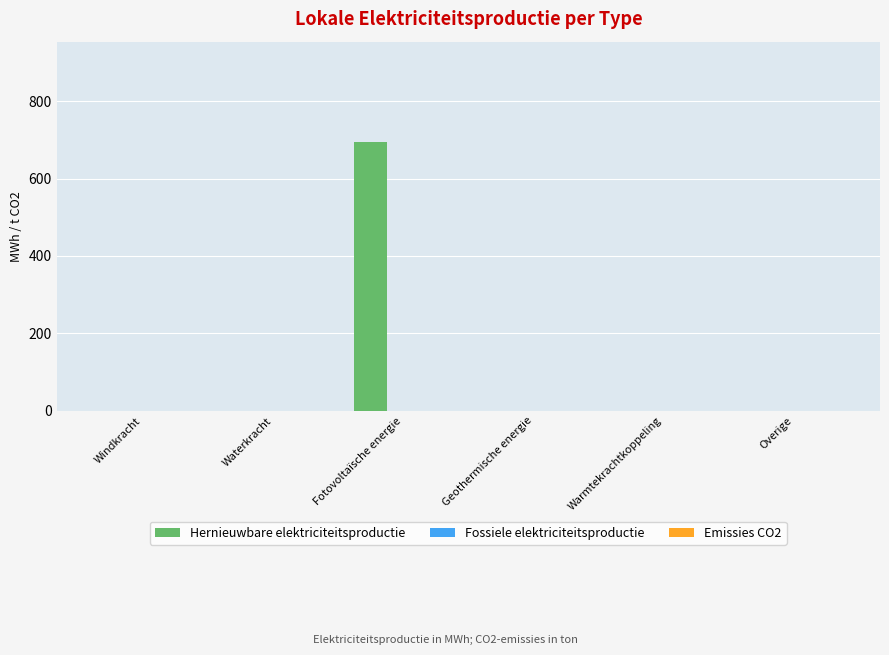

Reading right to left, transcribe all the data shown in this chart.

Overige=0.0	Warmtekrachtkoppeling=0.0	Geothermische energie=0.0	Fotovoltaïsche energie=695.4	Waterkracht=0.0	Windkracht=0.0